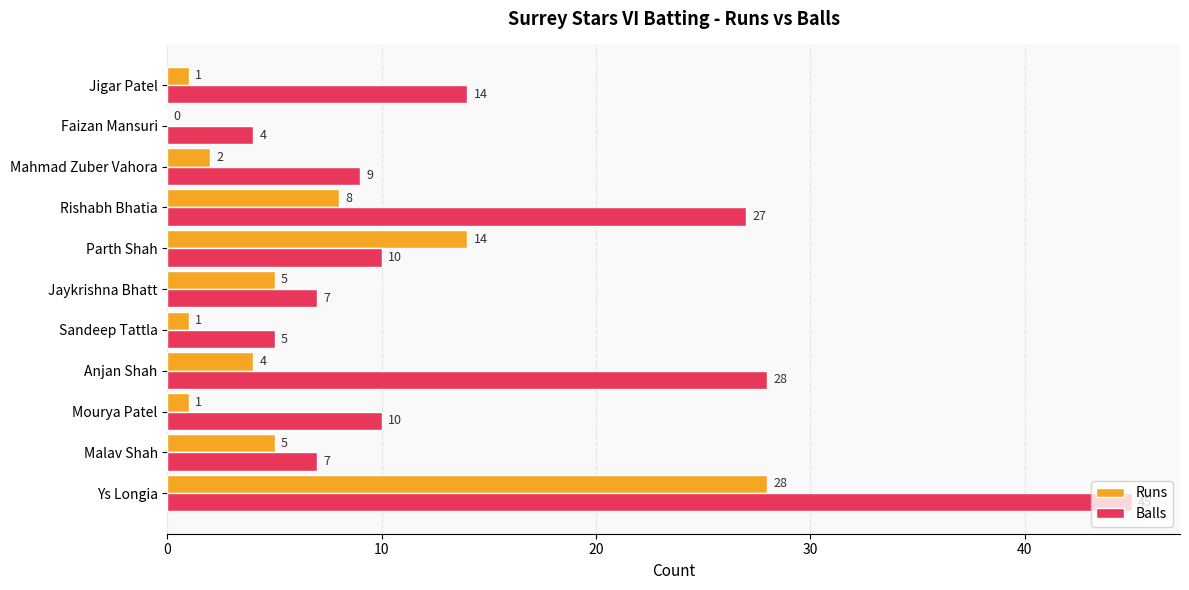

What is the sum of all Runs values?

69